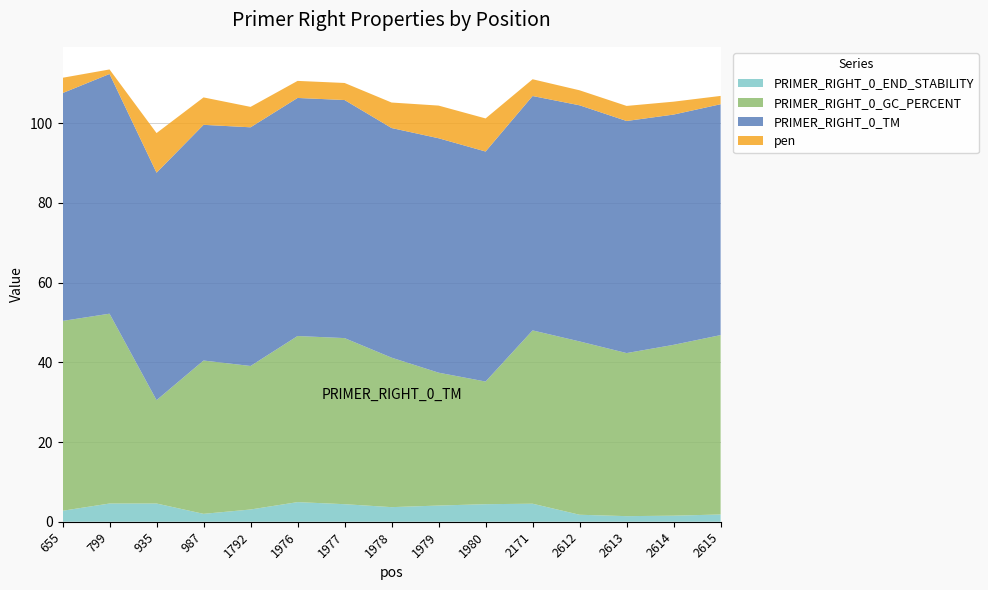

Reading left to right, extract all data points from this chart.

PRIMER_RIGHT_0_END_STABILITY: 655=2.8	799=4.6	935=4.6	987=2.0	1792=3.1	1976=4.9	1977=4.4	1978=3.7	1979=4.1	1980=4.4	2171=4.5	2612=1.8	2613=1.4	2614=1.5	2615=1.8
PRIMER_RIGHT_0_GC_PERCENT: 655=47.6	799=47.6	935=25.9	987=38.5	1792=36.0	1976=41.7	1977=41.7	1978=37.5	1979=33.3	1980=30.8	2171=43.5	2612=43.5	2613=40.9	2614=42.9	2615=45.0
PRIMER_RIGHT_0_TM: 655=57.2	799=60.1	935=57.1	987=59.1	1792=59.9	1976=59.7	1977=59.7	1978=57.6	1979=58.8	1980=57.7	2171=58.8	2612=59.2	2613=58.2	2614=57.8	2615=57.9
pen: 655=3.8	799=1.1	935=9.9	987=6.9	1792=5.1	1976=4.3	1977=4.3	1978=6.4	1979=8.2	1980=8.3	2171=4.2	2612=3.8	2613=3.8	2614=3.2	2615=2.1